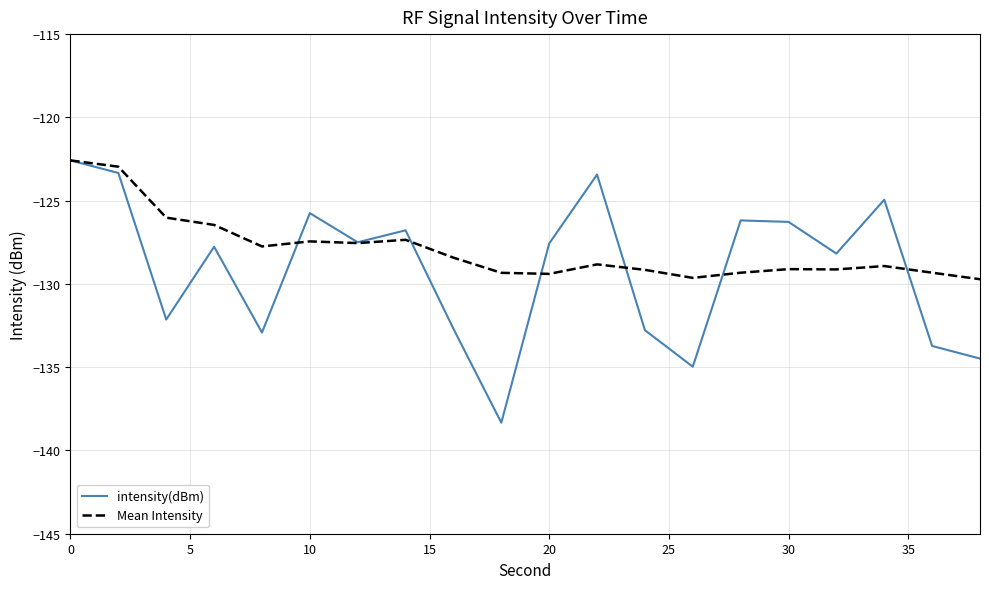

What is the maximum value shown in the chart?

-122.6